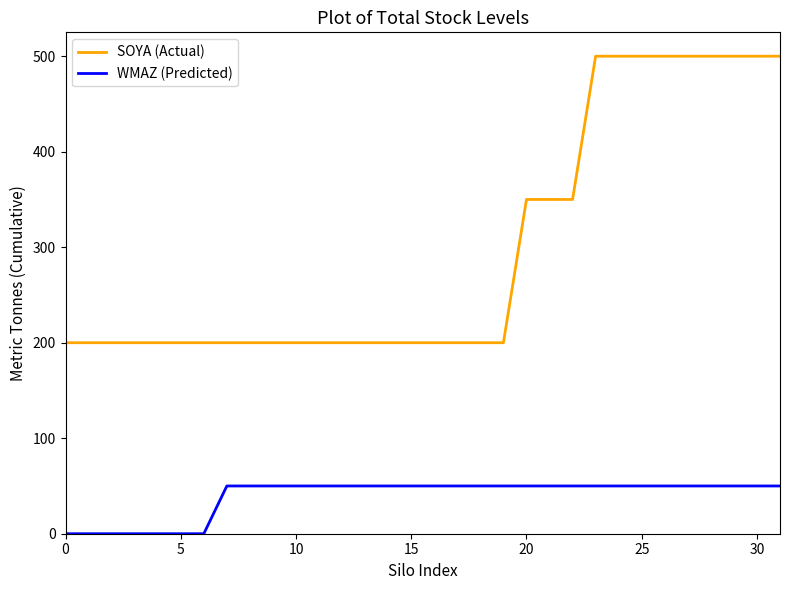

What are all the series names shown in the legend?

SOYA (Actual), WMAZ (Predicted)